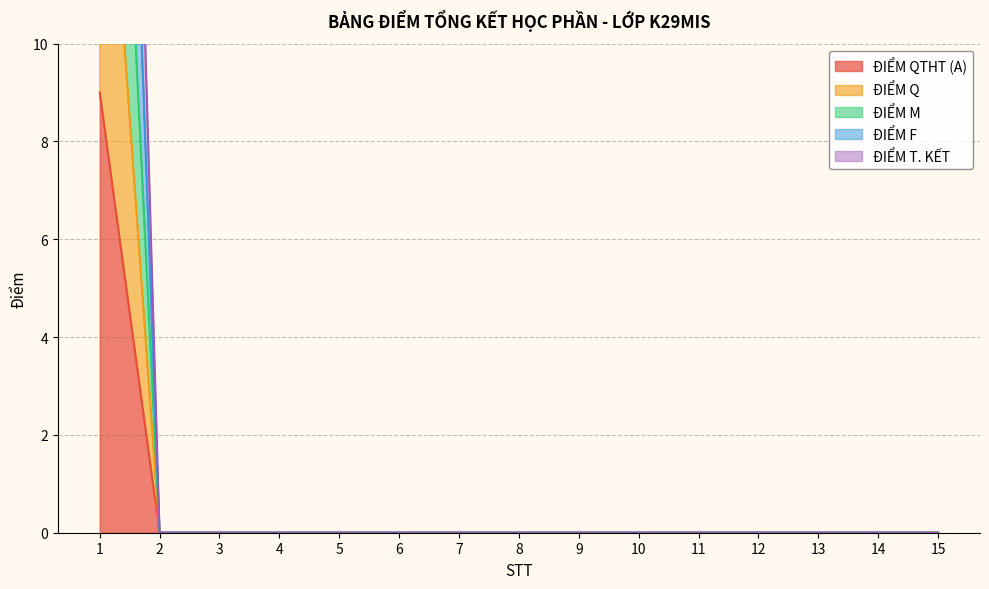

Reading left to right, list all the values displayed in this chart.

ĐIỂM QTHT (A): 9.0	0.0	0.0	0.0	0.0	0.0	0.0	0.0	0.0	0.0	0.0	0.0	0.0	0.0	0.0
ĐIỂM Q: 25.0	0.0	0.0	0.0	0.0	0.0	0.0	0.0	0.0	0.0	0.0	0.0	0.0	0.0	0.0
ĐIỂM M: 17.0	0.0	0.0	0.0	0.0	0.0	0.0	0.0	0.0	0.0	0.0	0.0	0.0	0.0	0.0
ĐIỂM F: 41.9	0.0	0.0	0.0	0.0	0.0	0.0	0.0	0.0	0.0	0.0	0.0	0.0	0.0	0.0
ĐIỂM T. KẾT: 33.5	0.0	0.0	0.0	0.0	0.0	0.0	0.0	0.0	0.0	0.0	0.0	0.0	0.0	0.0